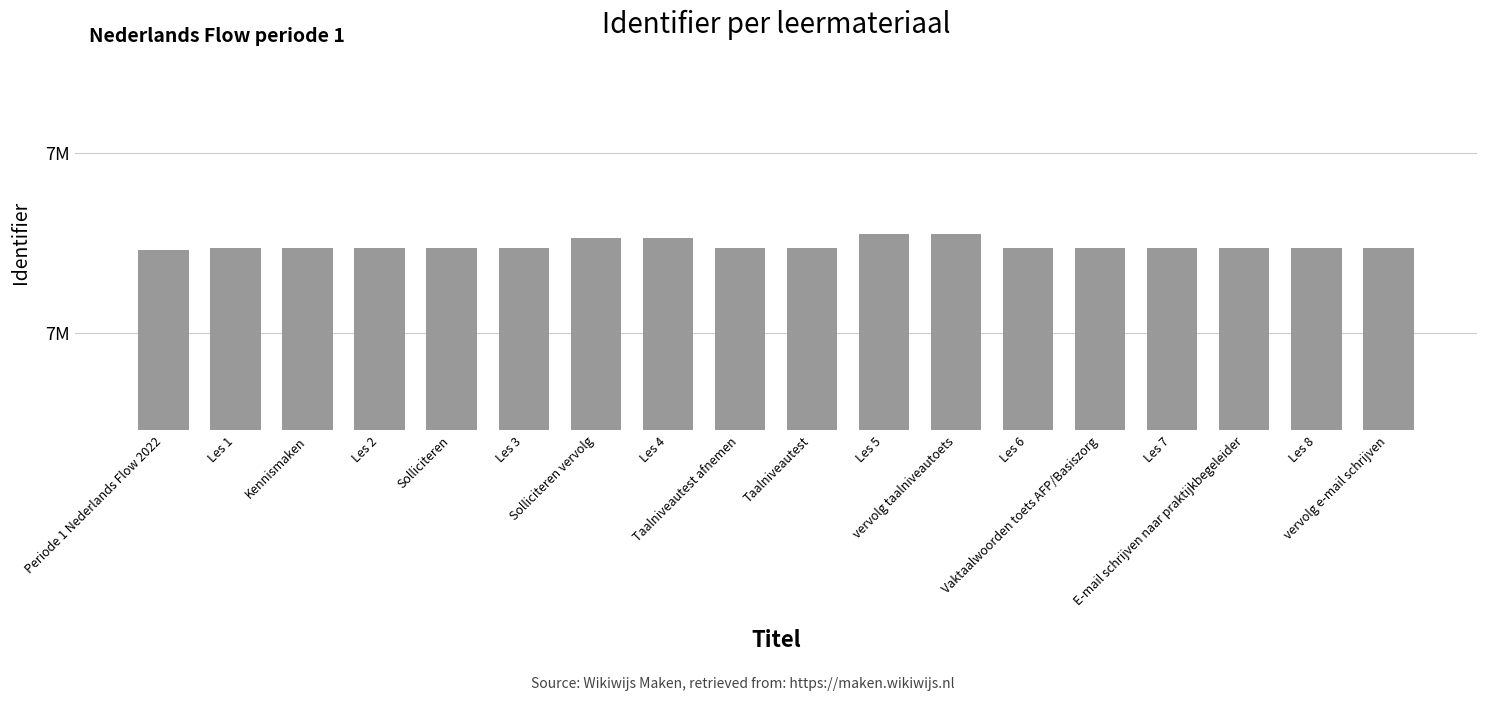

What value does the data have at Les 7?

7236901